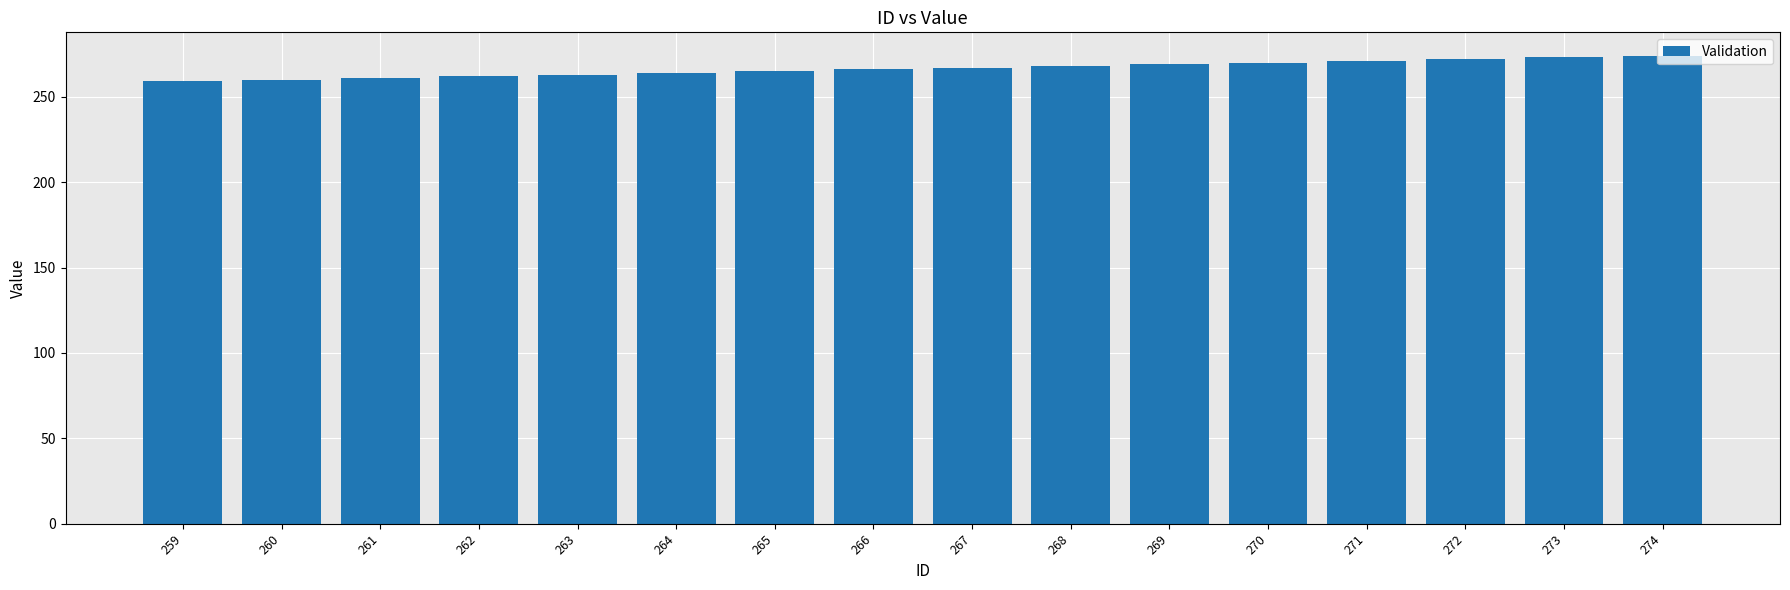

The value at 274 is 449. True or false?

False